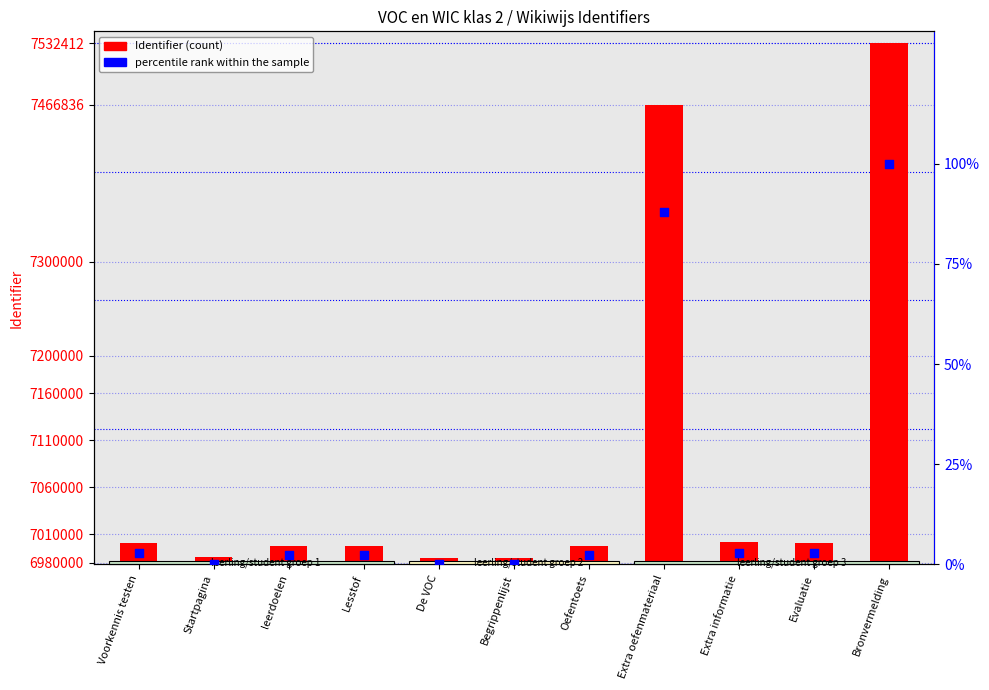

What are all the series names shown in the legend?

Identifier, percentile rank within the sample